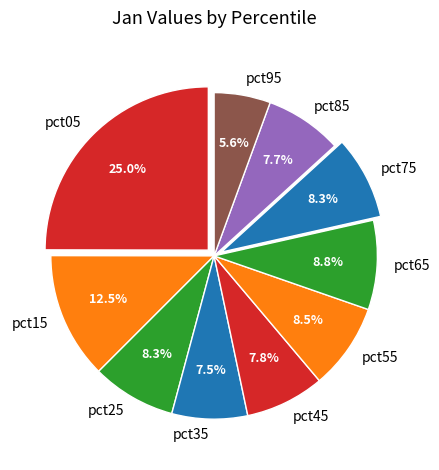

Is it true that pct55 is 1% of the pie?

False